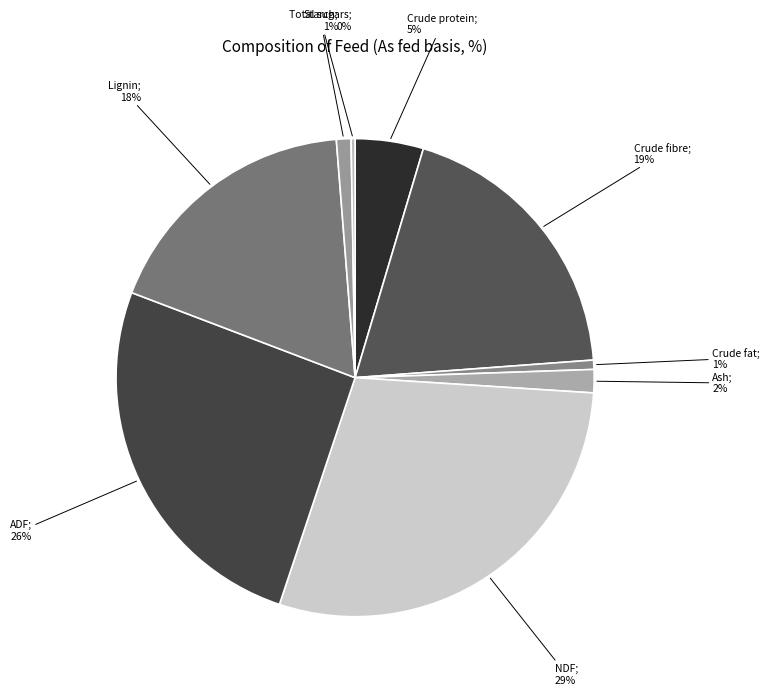

Is there a majority slice in this chart?

No